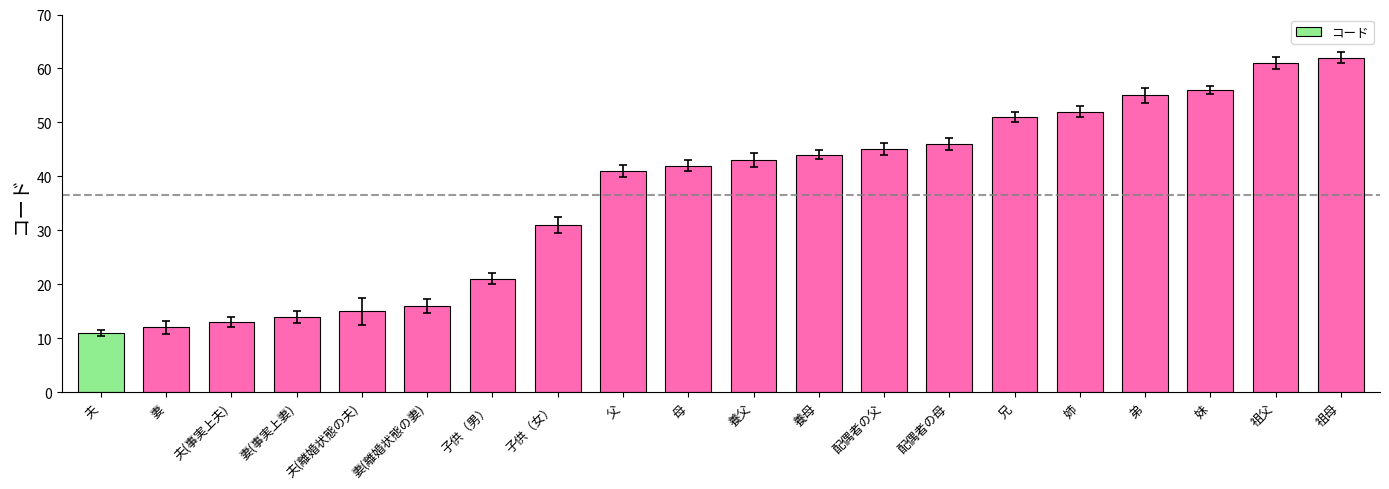

How many values are below 43?

10